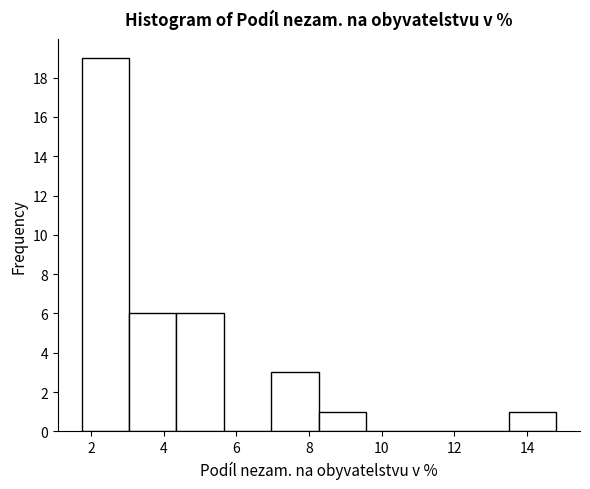

Reading left to right, list every bar in this chart as the range it spans on the x-axis followed by its height. Neither the bar edges nor the heights are printed on the chart, so give them approximately, as read against the axes.

1.8 to 3.0: 19
3.0 to 4.4: 6
4.4 to 5.6: 6
5.6 to 7.0: 0
7.0 to 8.2: 3
8.2 to 9.6: 1
9.6 to 10.8: 0
10.8 to 12.2: 0
12.2 to 13.4: 0
13.4 to 14.8: 1